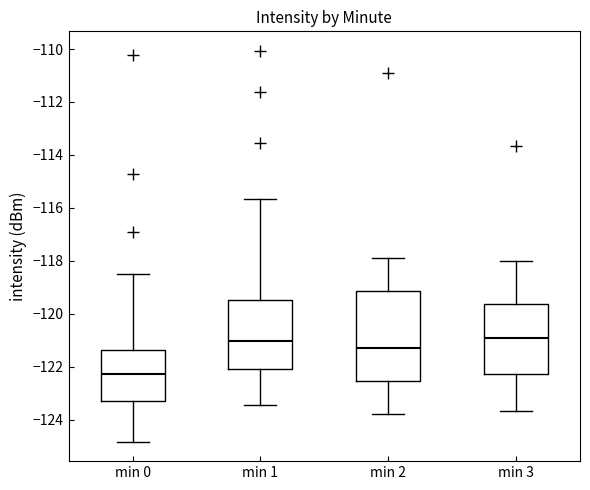

Comparing the boxes themselves (not the whiskers), which one is the tallest?

min 2